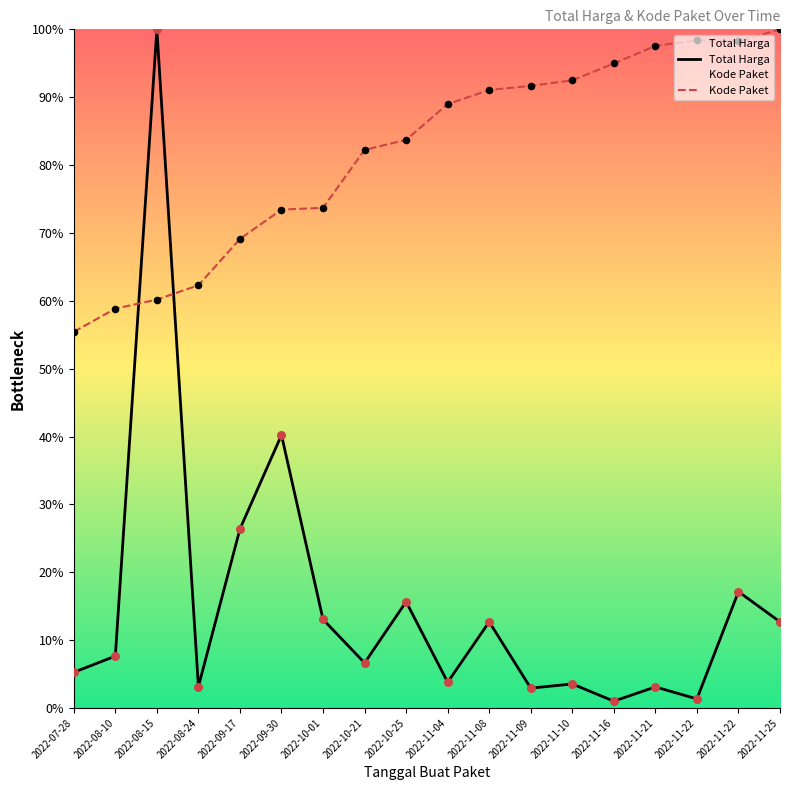

What are all the series names shown in the legend?

Total Harga, Kode Paket